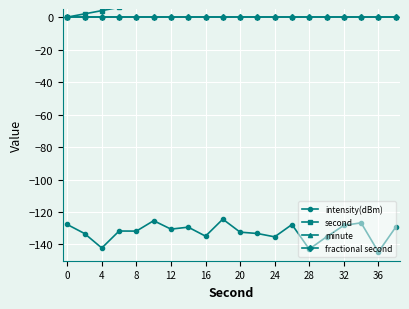

True or false: intensity(dBm) and minute cross at least once.

False